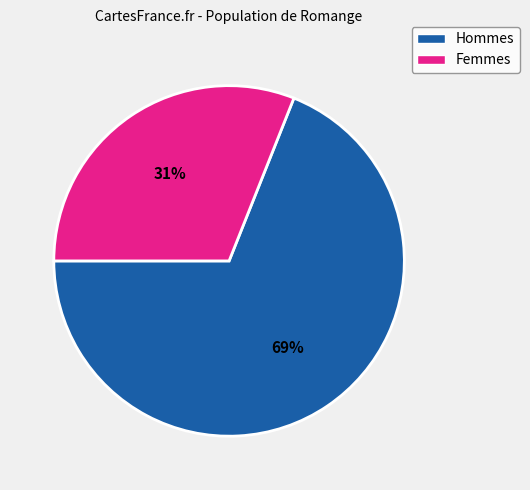

How many segments does this pie chart have?

2